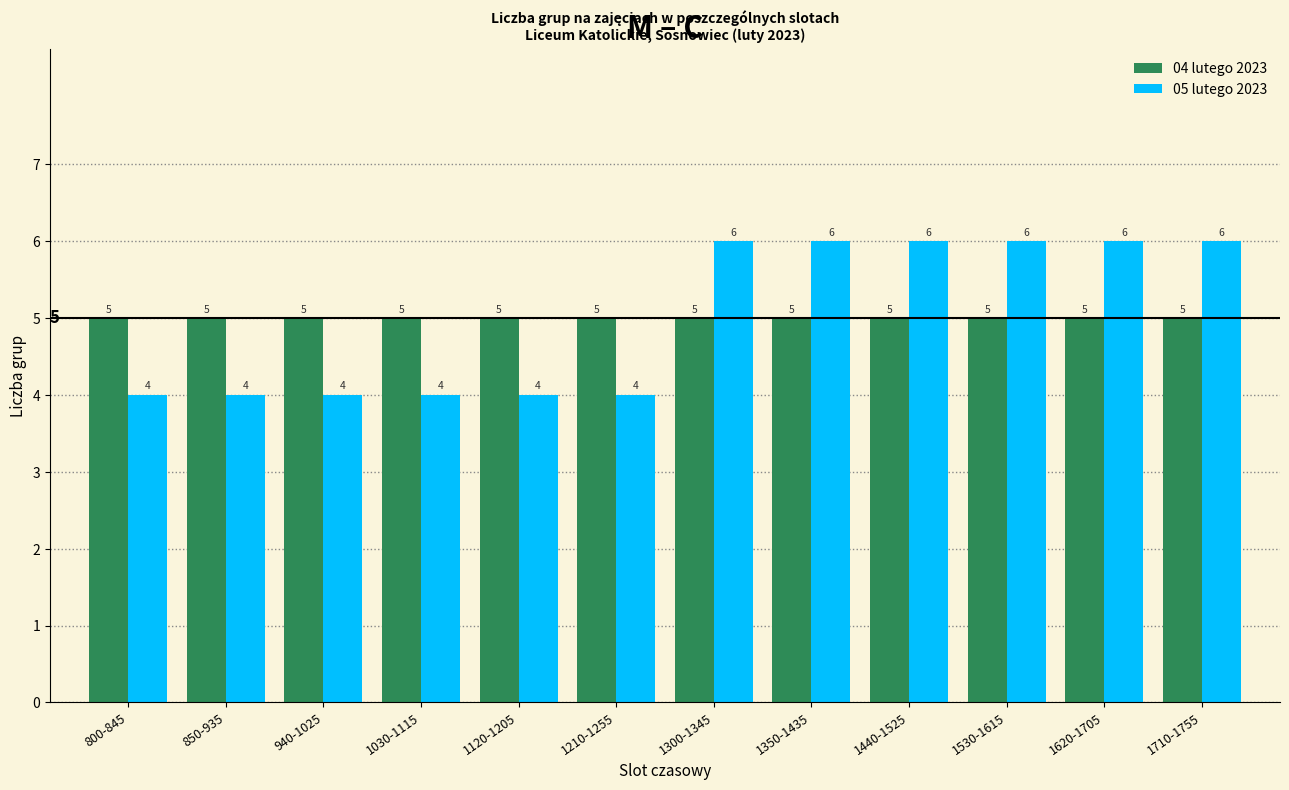

Reading left to right, extract all data points from this chart.

04 lutego 2023: 800-845=5	850-935=5	940-1025=5	1030-1115=5	1120-1205=5	1210-1255=5	1300-1345=5	1350-1435=5	1440-1525=5	1530-1615=5	1620-1705=5	1710-1755=5
05 lutego 2023: 800-845=4	850-935=4	940-1025=4	1030-1115=4	1120-1205=4	1210-1255=4	1300-1345=6	1350-1435=6	1440-1525=6	1530-1615=6	1620-1705=6	1710-1755=6